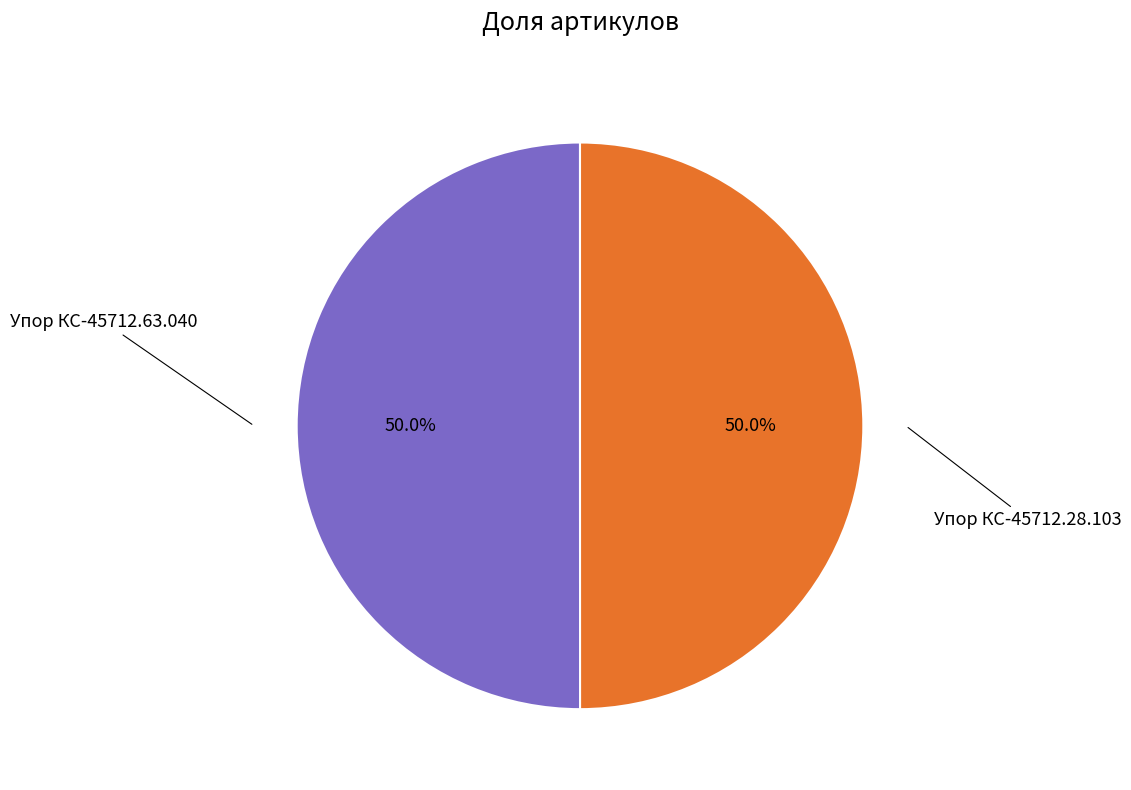

What percentage do Упор КС-45712.63.040 and Упор КС-45712.28.103 together represent?

100.0%